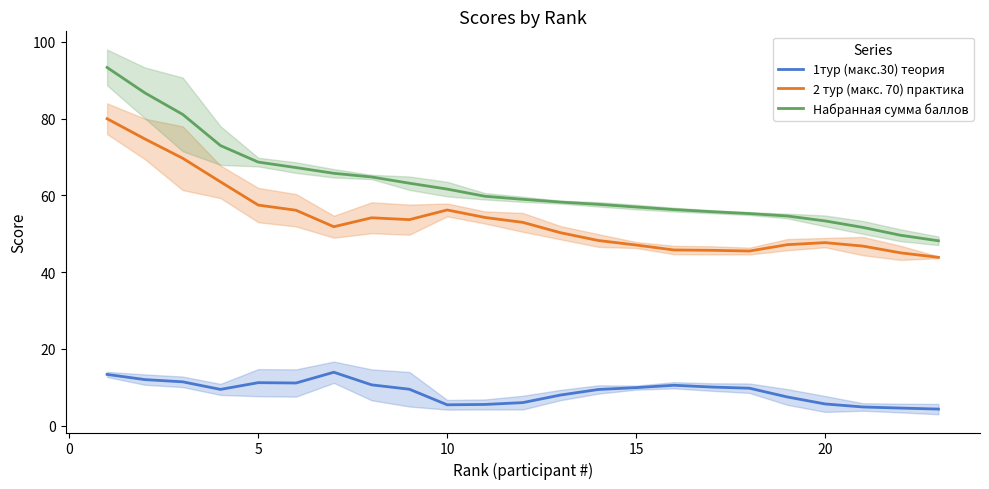

What are all the series names shown in the legend?

1тур (макс.30) теория, 2 тур (макс. 70) практика, Набранная сумма баллов